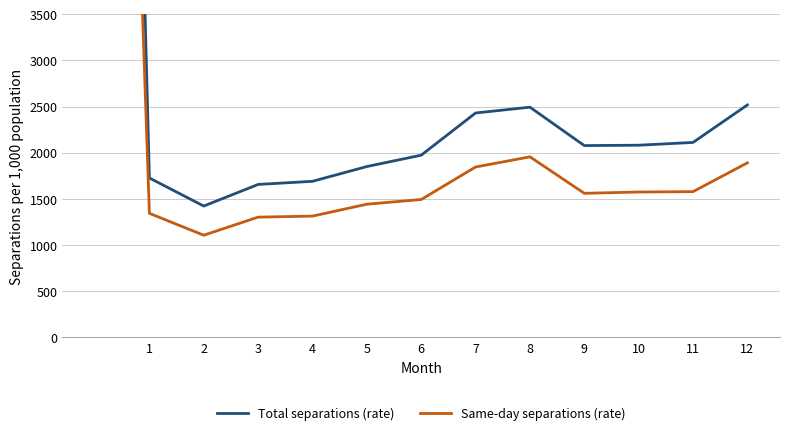

How many interior local peaks does the Same-day separations (rate) series have?

1